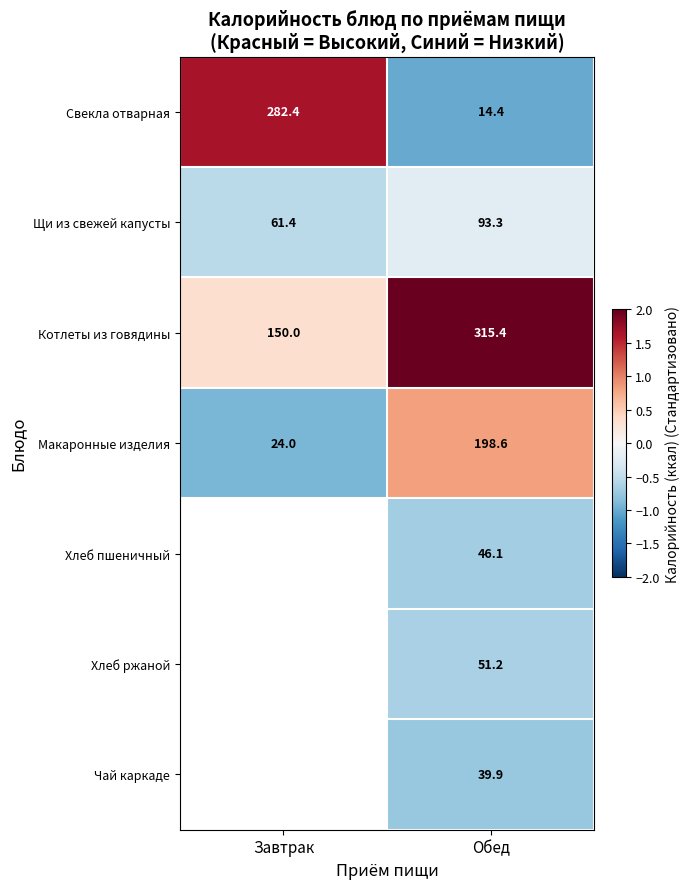

Rank the series at Обед from highest to lowest value.

Котлеты из говядины, Макаронные изделия, Щи из свежей капусты, Хлеб ржаной, Хлеб пшеничный, Чай каркаде, Свекла отварная